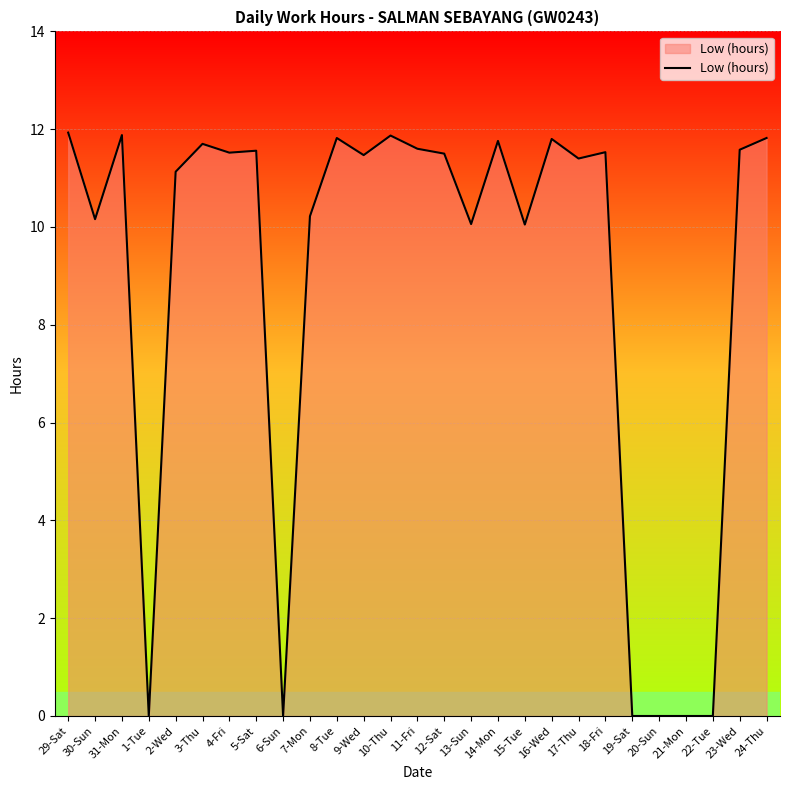

Does the chart display data point markers on the line(s)?

No